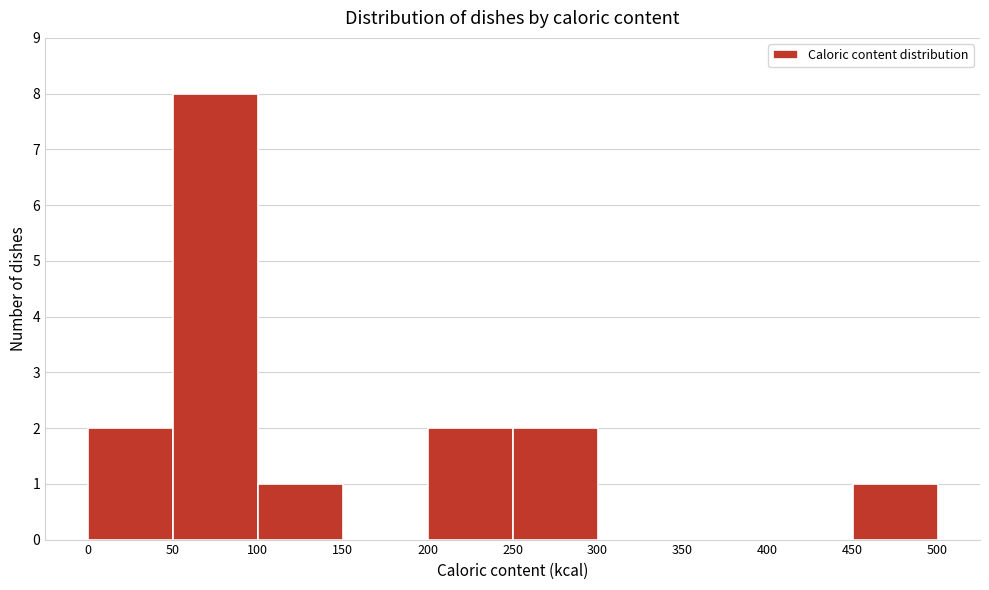

Reading left to right, list every bar in this chart as the range it spans on the x-axis followed by its height. The values are not printed on the chart, so give them approximately, as read against the axis.

0 to 50: 2
50 to 100: 8
100 to 150: 1
150 to 200: 0
200 to 250: 2
250 to 300: 2
300 to 350: 0
350 to 400: 0
400 to 450: 0
450 to 500: 1